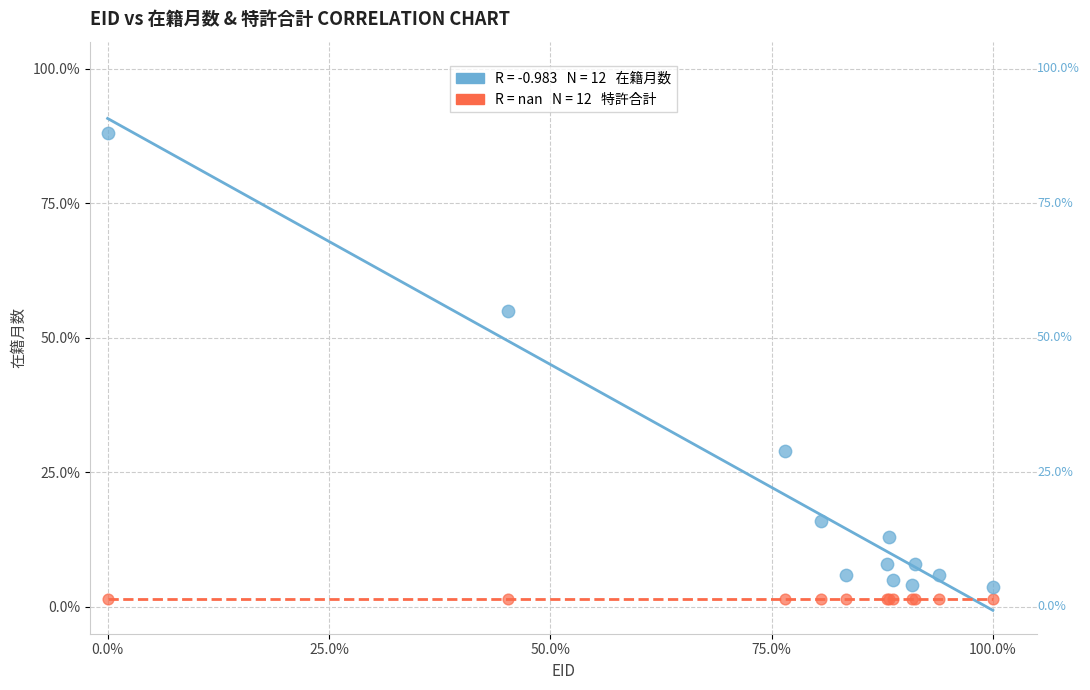

Across all series, what Y value is closest to 44?

55.0